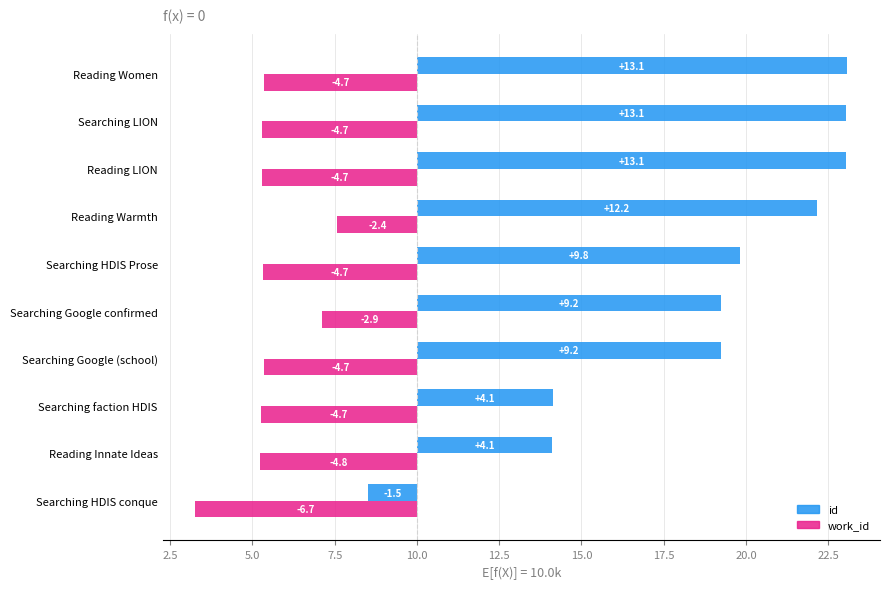

Rank the series at Searching LION from highest to lowest value.

id, work_id